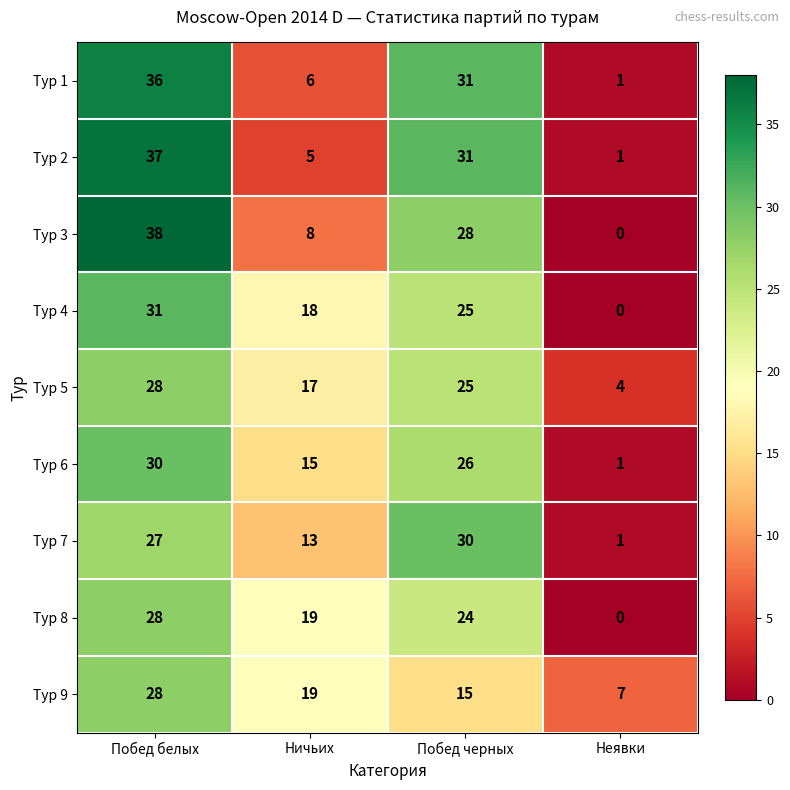

What is the sum of the Тур 6 values at Ничьих and Побед белых?

45